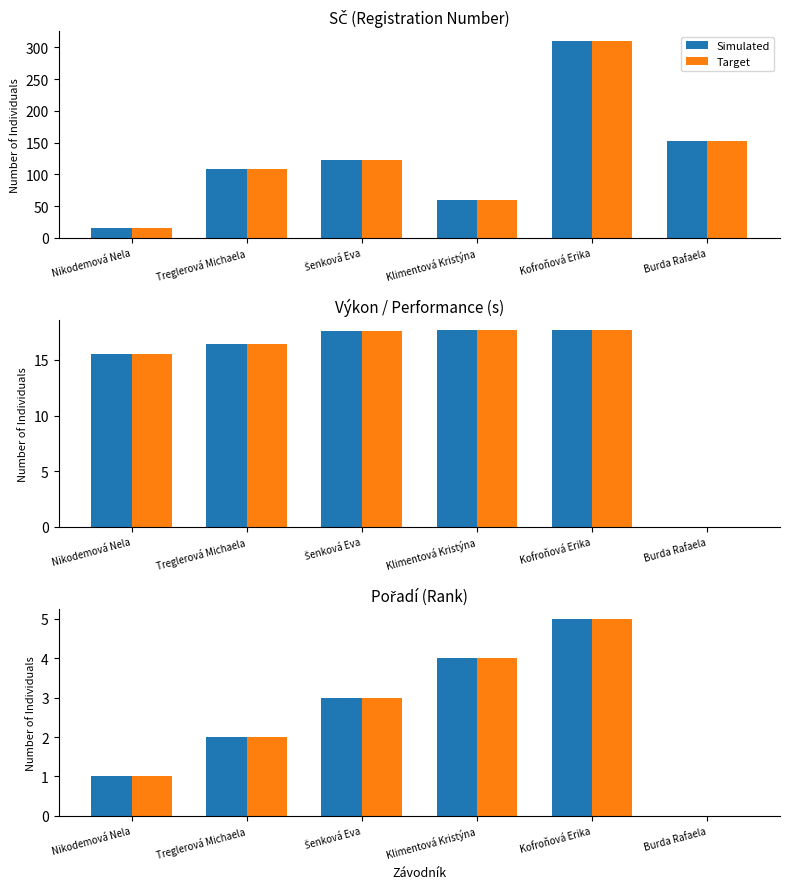

What is the difference between the maximum and second lowest values in the Simulated series?

4